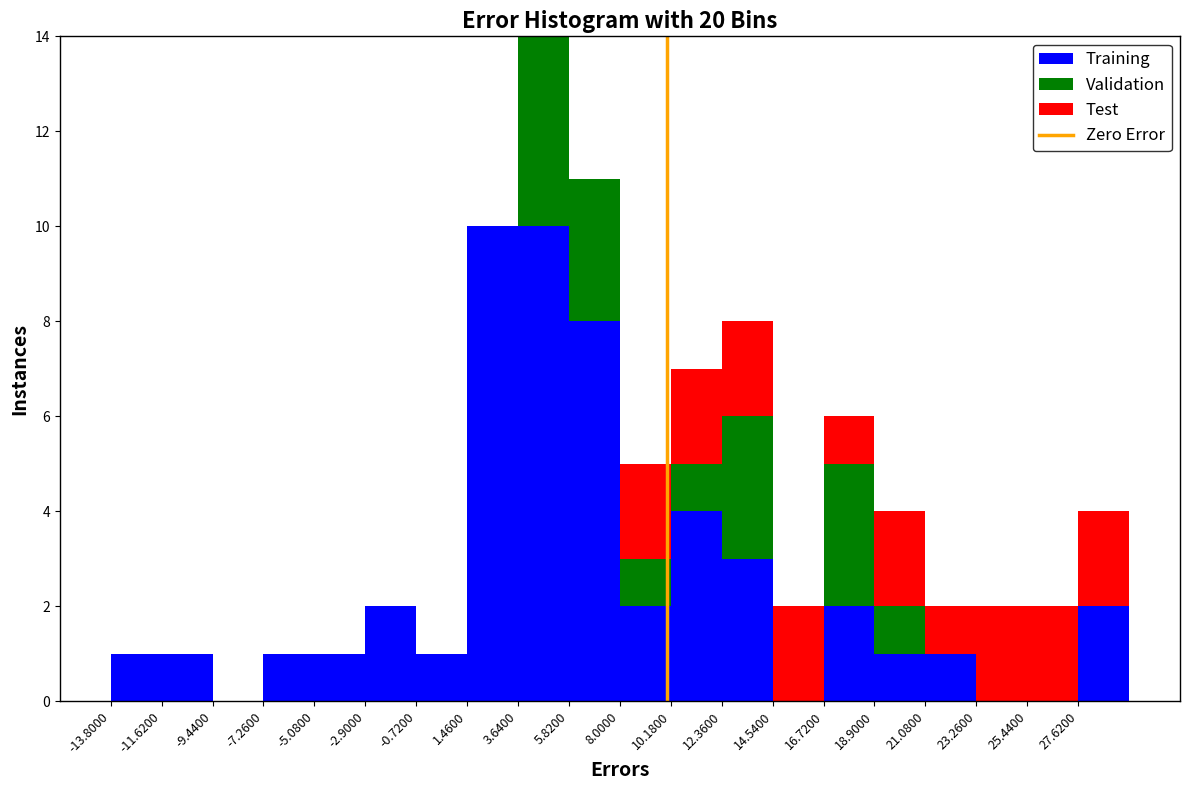

Which range on the x-axis has the tallest stacked bar (by total height)?

3.5 to 6.0